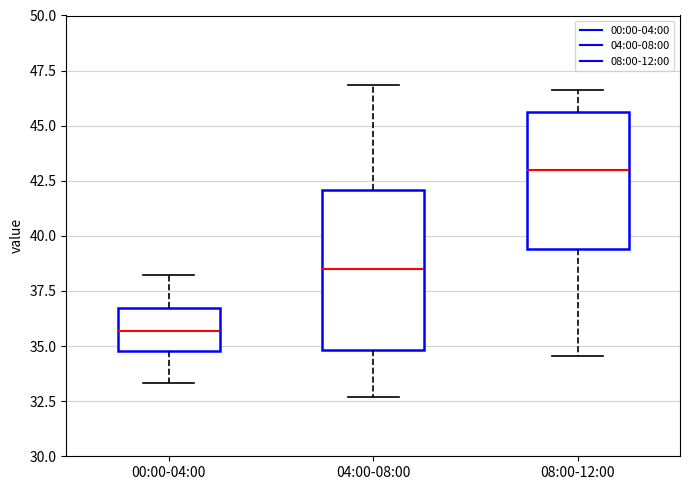

Which box is the tallest, from its lower edge to its upper edge?

04:00-08:00